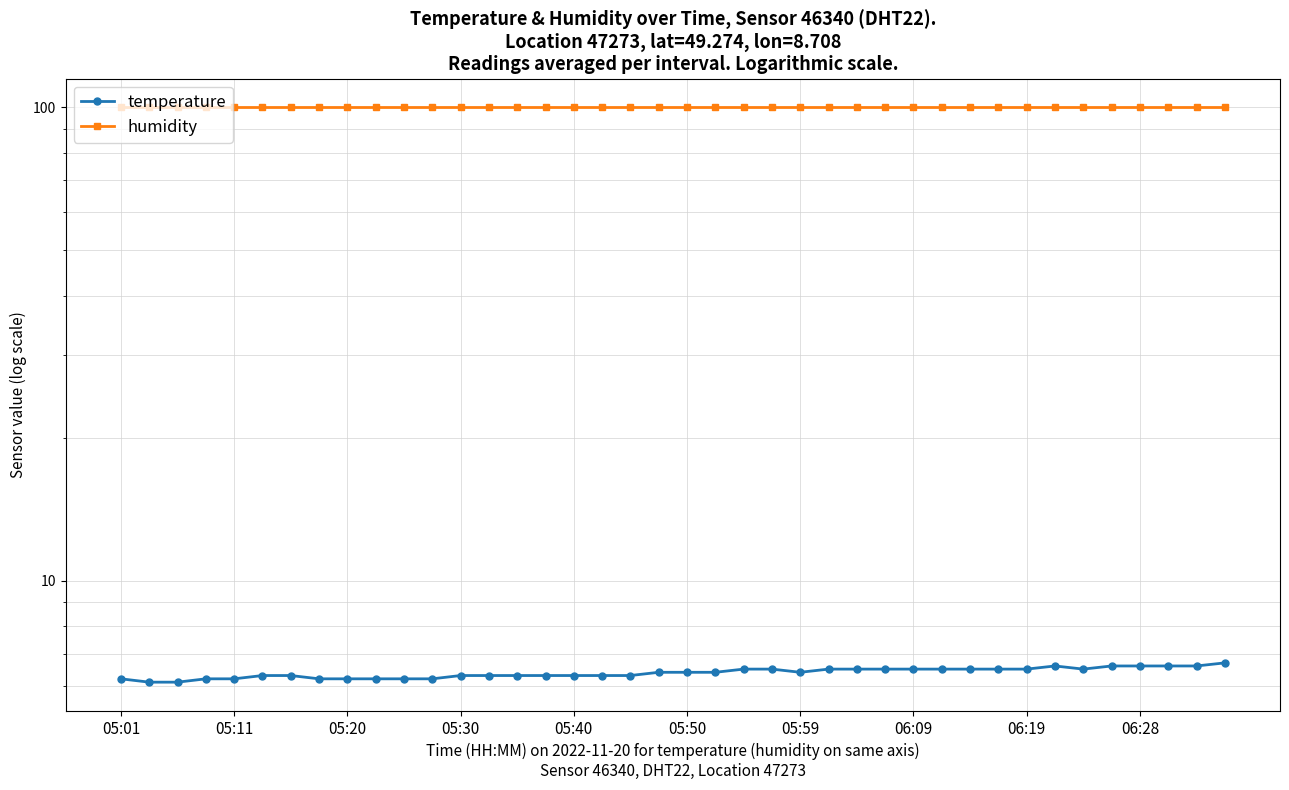

True or false: humidity and temperature intersect in this chart.

False